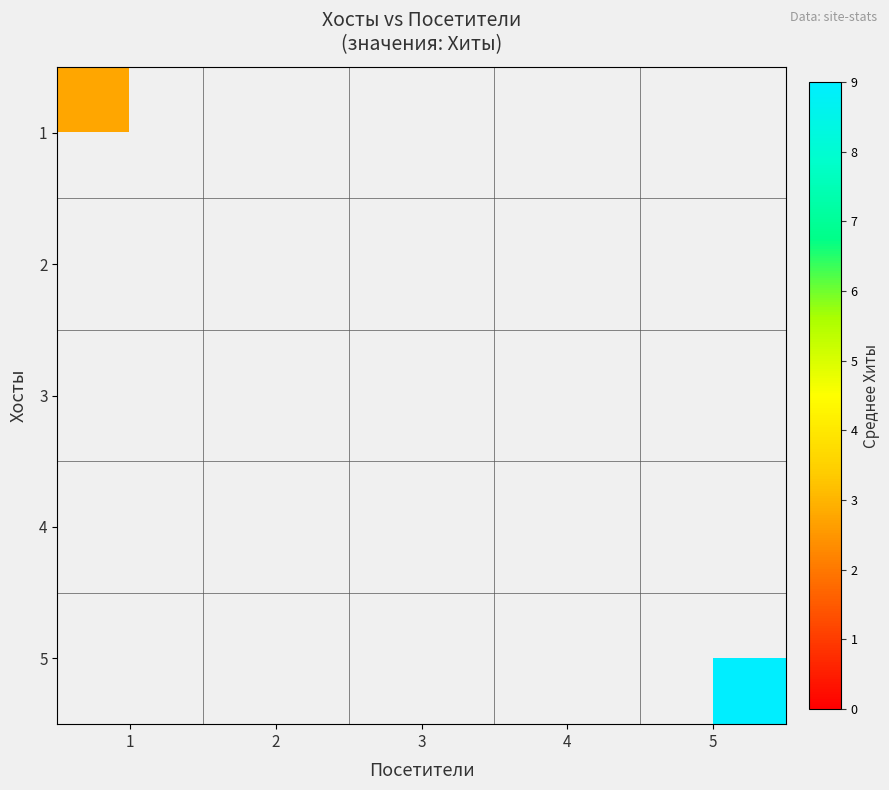

How many categories are shown in the chart?

5